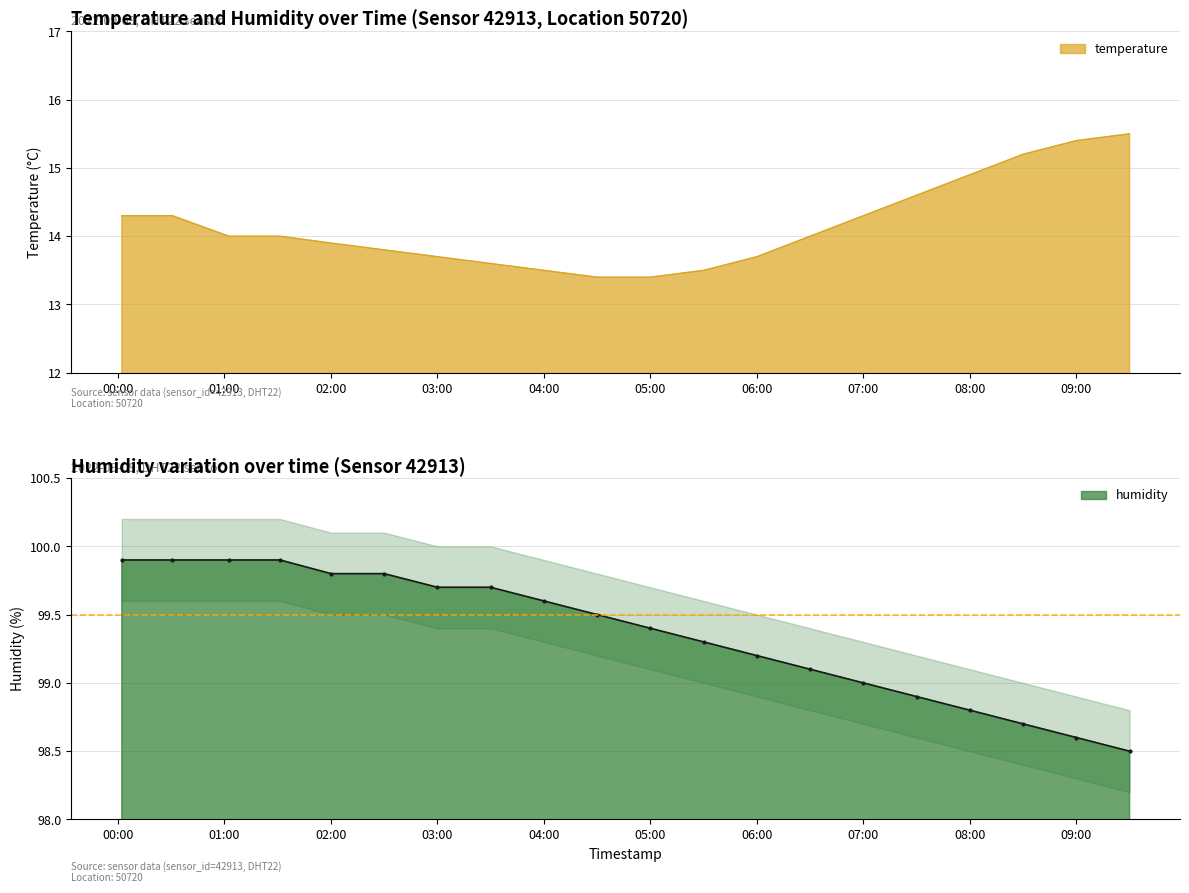

What is the highest value of the humidity series?

99.9